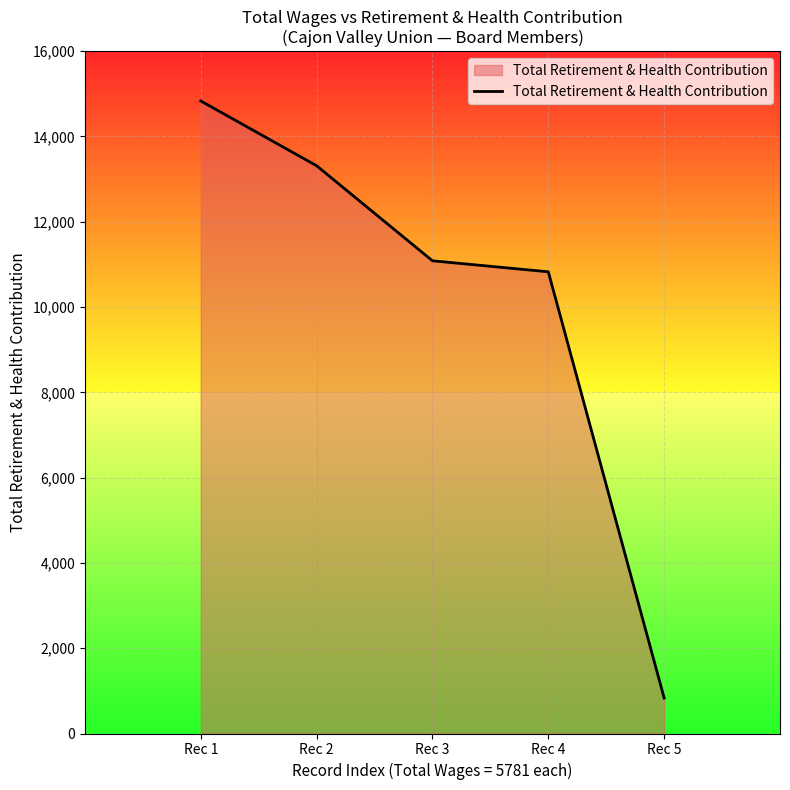

List the labels in order of value, smallest first.

Rec 5, Rec 4, Rec 3, Rec 2, Rec 1